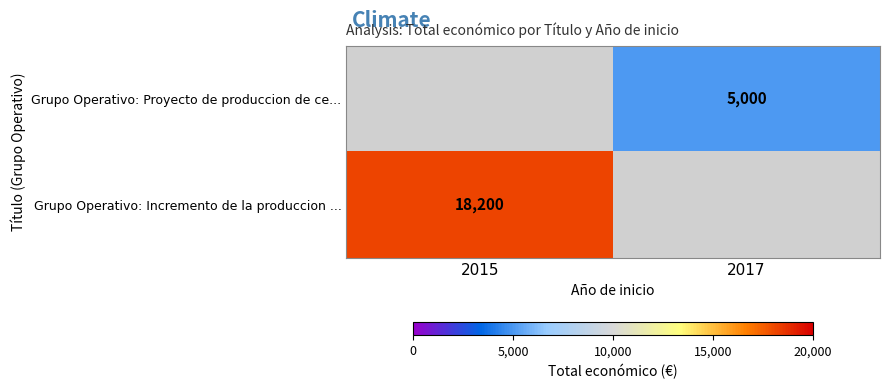

Count the number of data series in this chart.

2